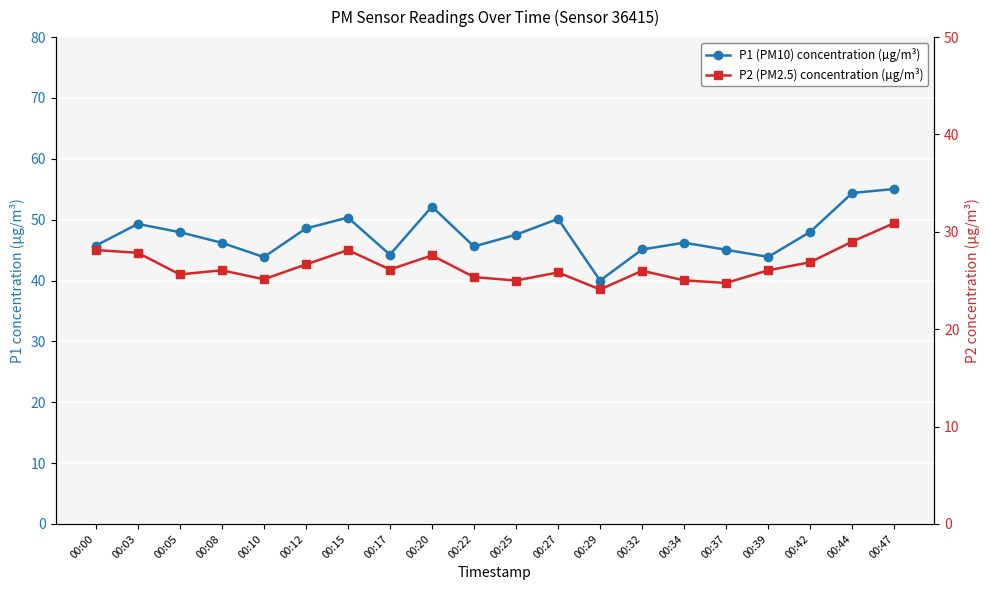

Reading right to left, extract all data points from this chart.

P1 (PM10) concentration (µg/m³): 00:47=55.0	00:44=54.4	00:42=48.0	00:39=43.9	00:37=45.0	00:34=46.2	00:32=45.1	00:29=40.0	00:27=50.1	00:25=47.5	00:22=45.6	00:20=52.1	00:17=44.2	00:15=50.4	00:12=48.5	00:10=43.9	00:08=46.2	00:05=48.0	00:03=49.3	00:00=45.7
P2 (PM2.5) concentration (µg/m³): 00:47=30.9	00:44=29.0	00:42=26.9	00:39=26.1	00:37=24.8	00:34=25.0	00:32=26.0	00:29=24.1	00:27=25.8	00:25=25.0	00:22=25.4	00:20=27.6	00:17=26.1	00:15=28.1	00:12=26.6	00:10=25.1	00:08=26.1	00:05=25.6	00:03=27.9	00:00=28.1